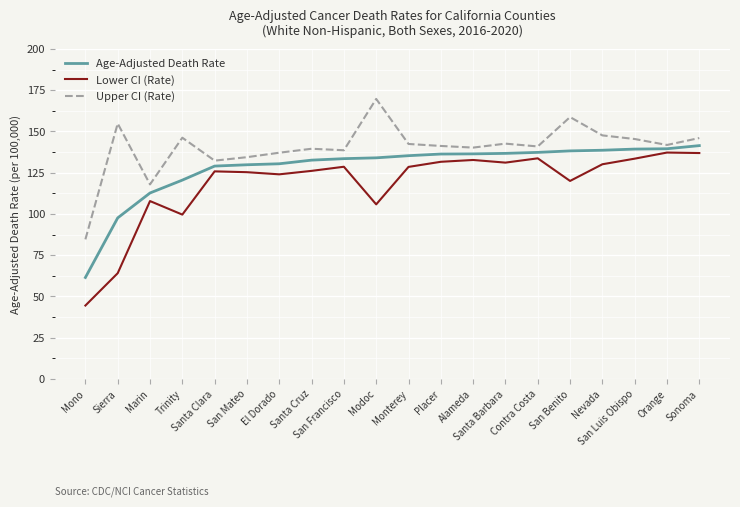

What is the sum of the Age-Adjusted Death Rate values at Mono and San Mateo?

191.3